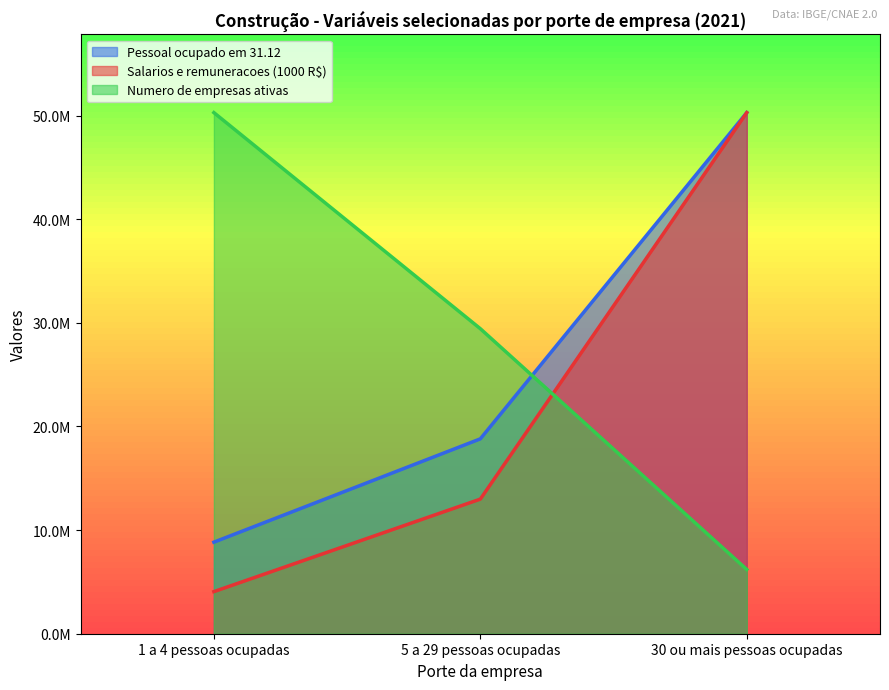

What are all the series names shown in the legend?

Pessoal ocupado em 31.12, Salarios e remuneracoes (1000 R$), Numero de empresas ativas